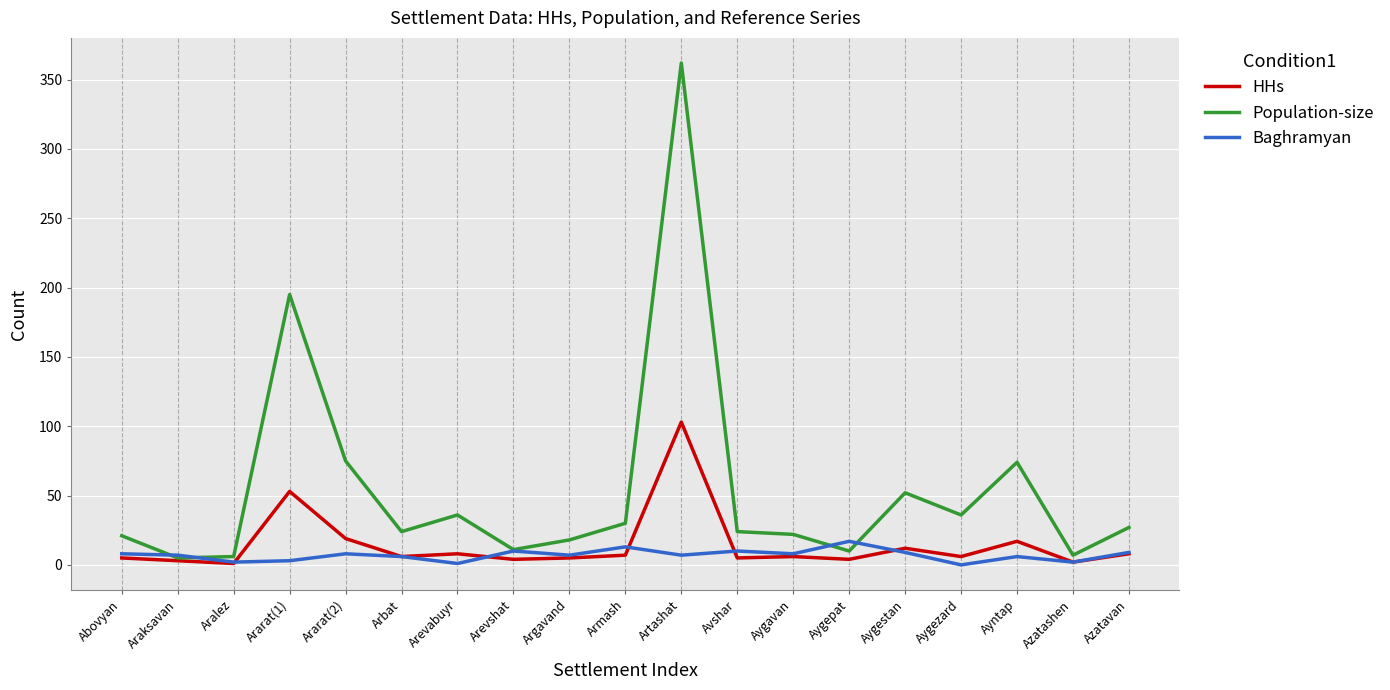

True or false: Population-size has a value of 20 at Ayntap.

False